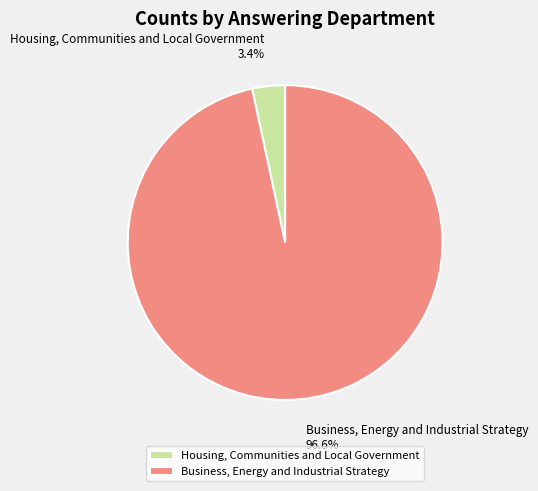

How many segments does this pie chart have?

2